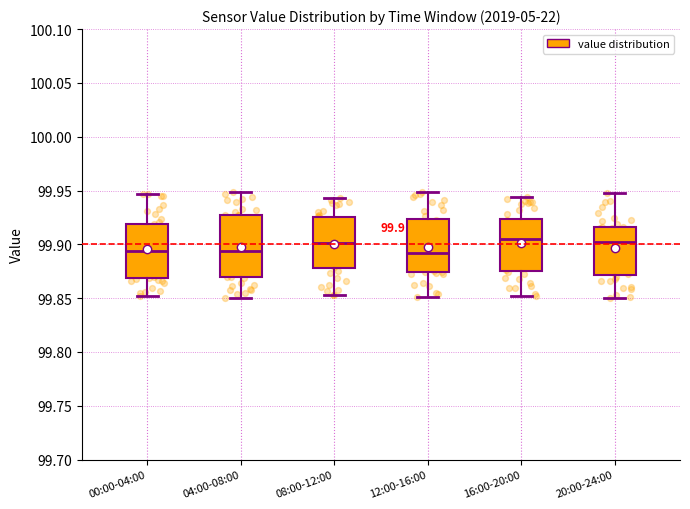

Comparing the boxes themselves (not the whiskers), which one is the tallest?

04:00-08:00